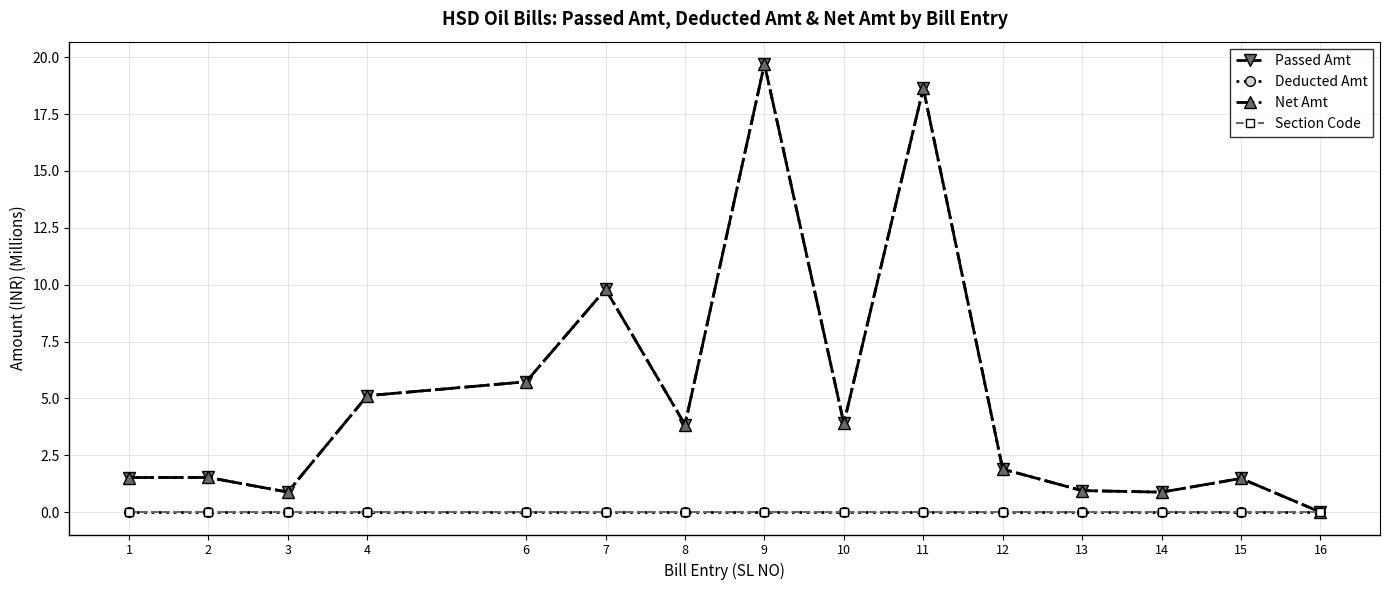

Is this an area chart (filled region under the line)?

No